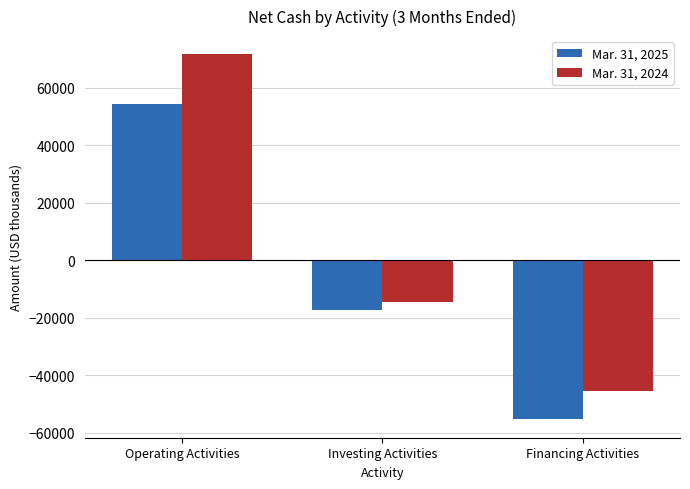

How many values in Mar. 31, 2025 are above zero?

1